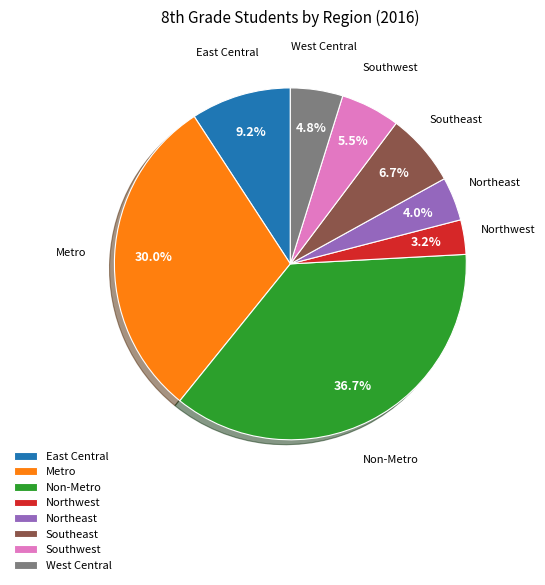

To the nearest percent, what is the combined percentage of West Central and Northwest?

8%